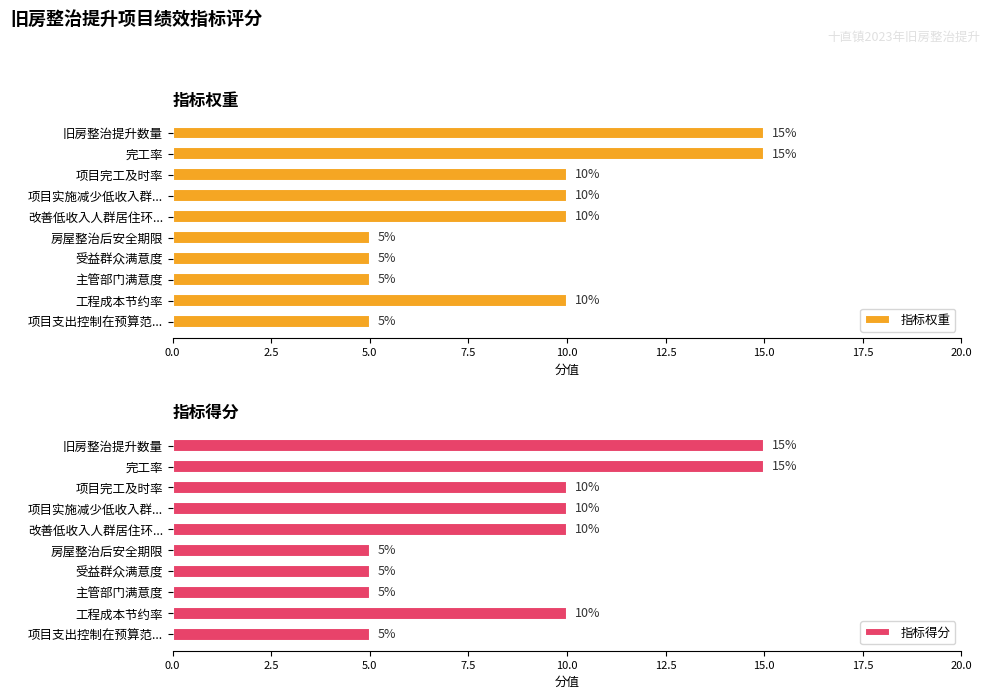

The value of 指标权重 at 完工率 is 15. True or false?

True